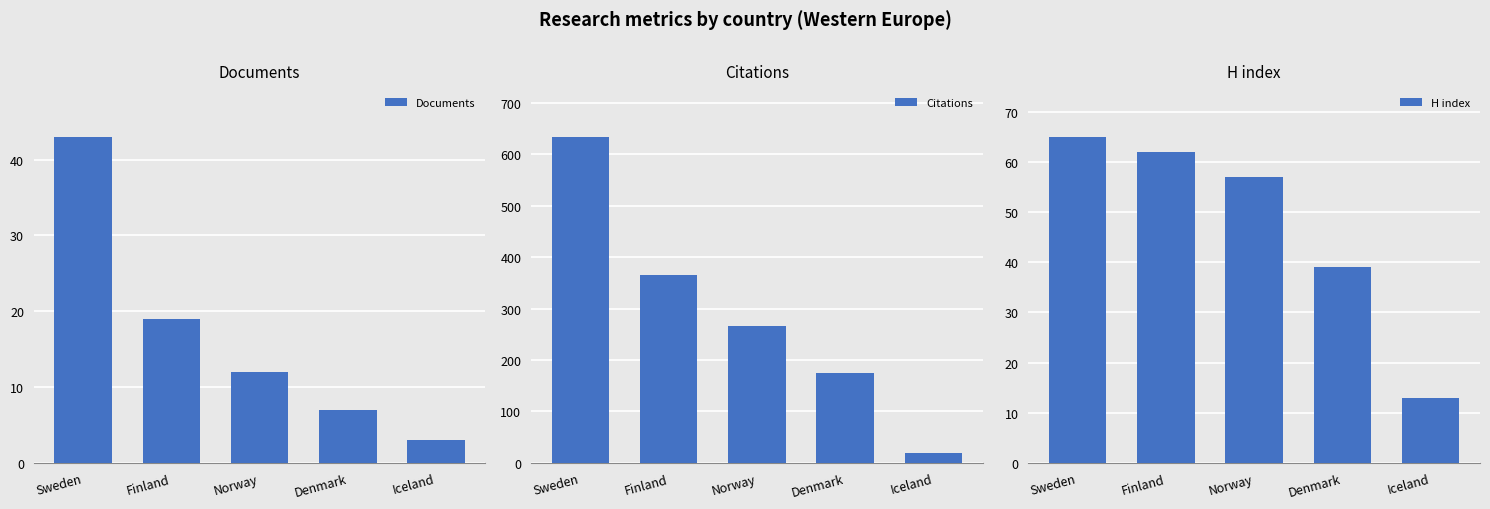

At how many categories does at least one series exceed 42?

4